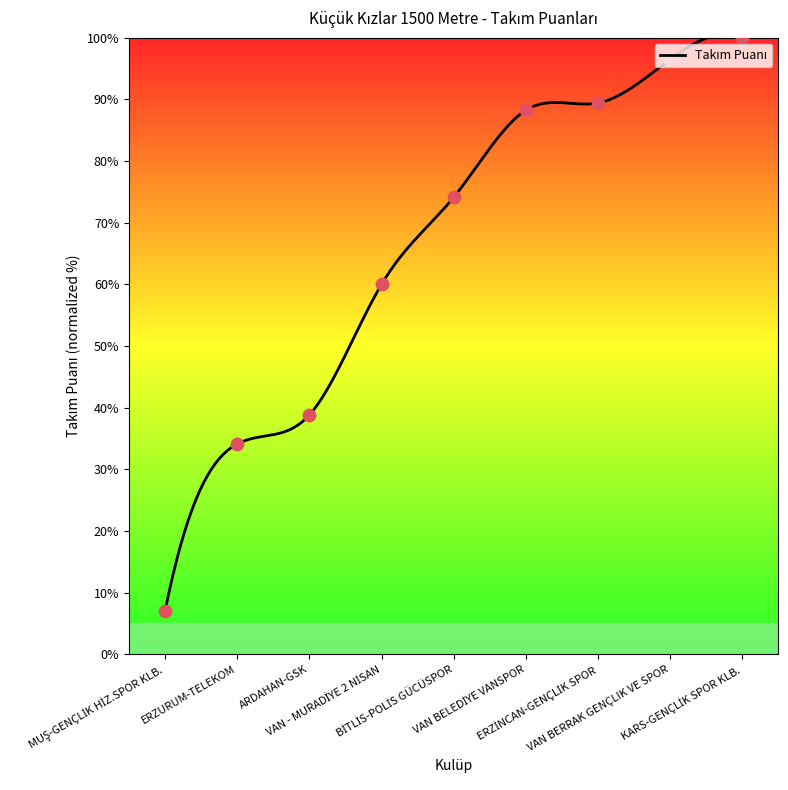

What is the change in value from VAN BELEDİYE VANSPOR to ERZİNCAN-GENÇLİK SPOR?

+1.2